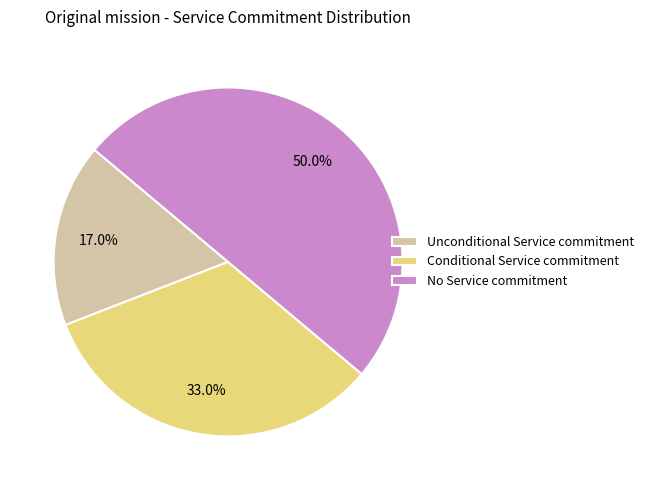

Does Conditional Service commitment represent more than half of the total?

No